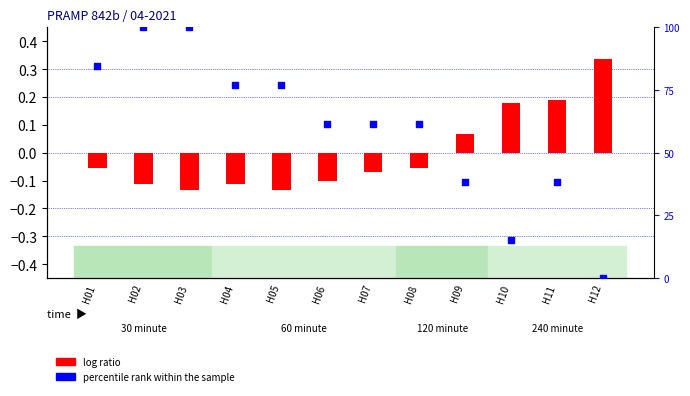

What are all the series names shown in the legend?

log ratio, percentile rank within the sample